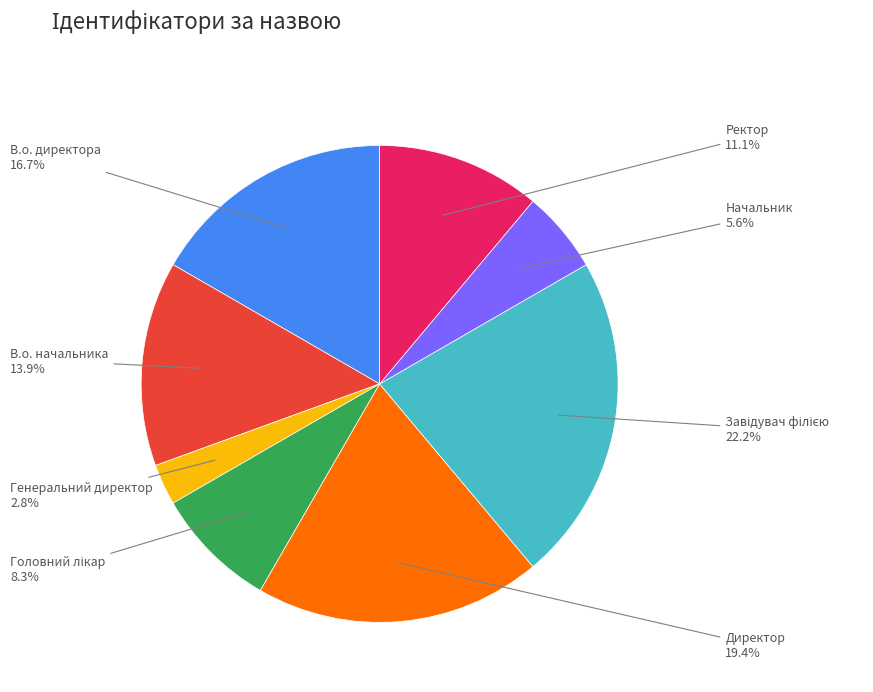

Combined, what portion of the pie is Генеральний директор and Ректор?

13.9%